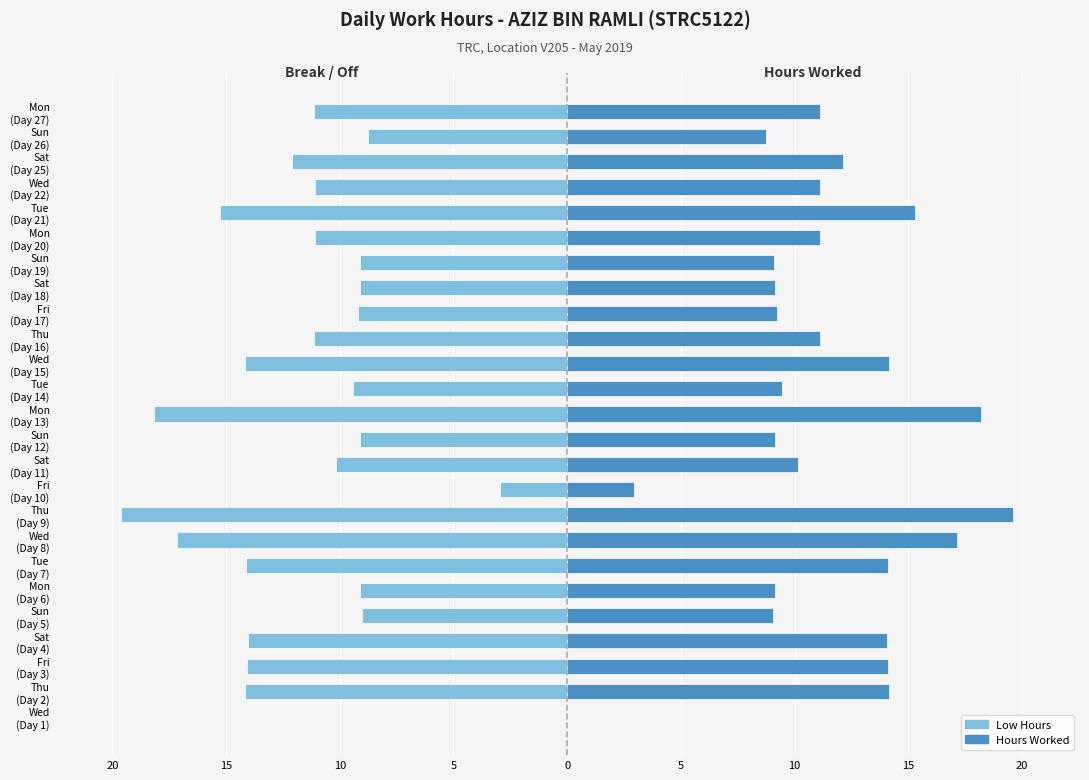

Is it true that Hours Worked (Right) equals 13.0 at Sun (Day 5)?

False